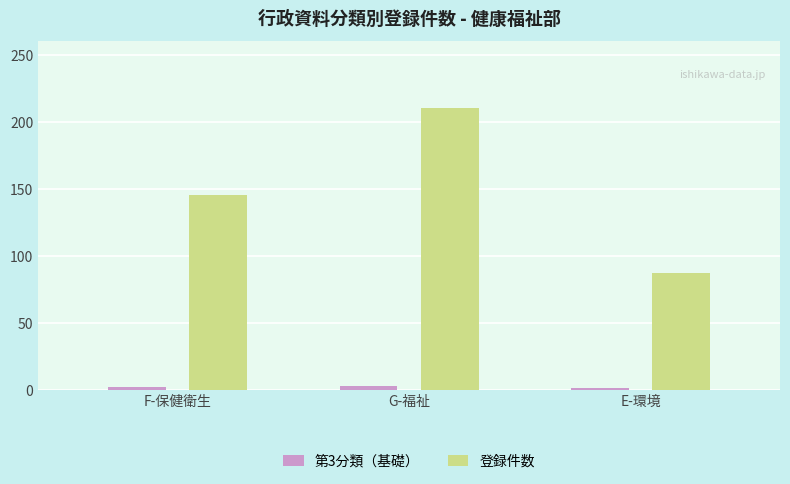

Which series has the widest spread of values?

登録件数